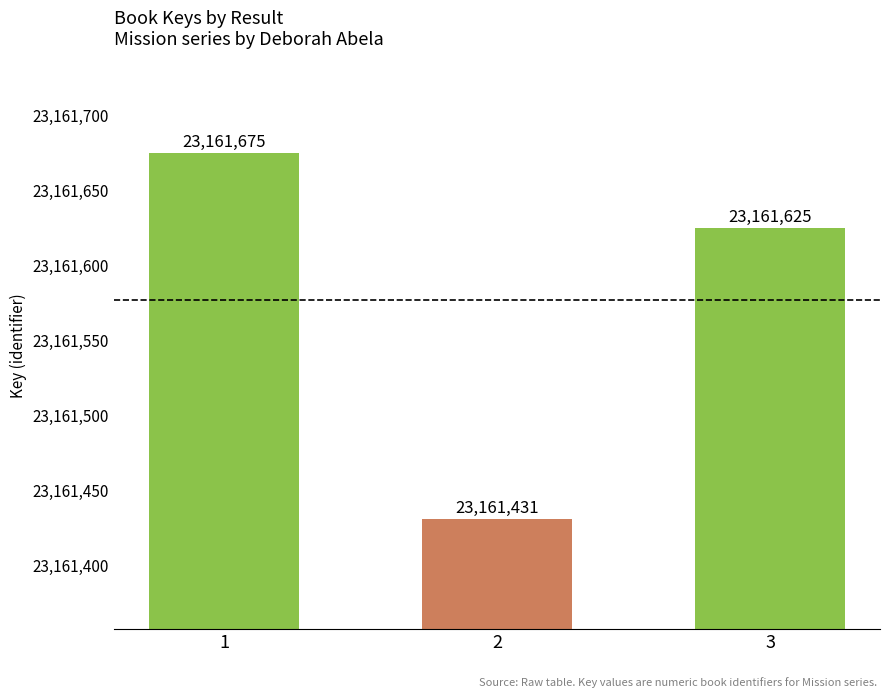

What is the value of the 1st bar from the left?

23161675